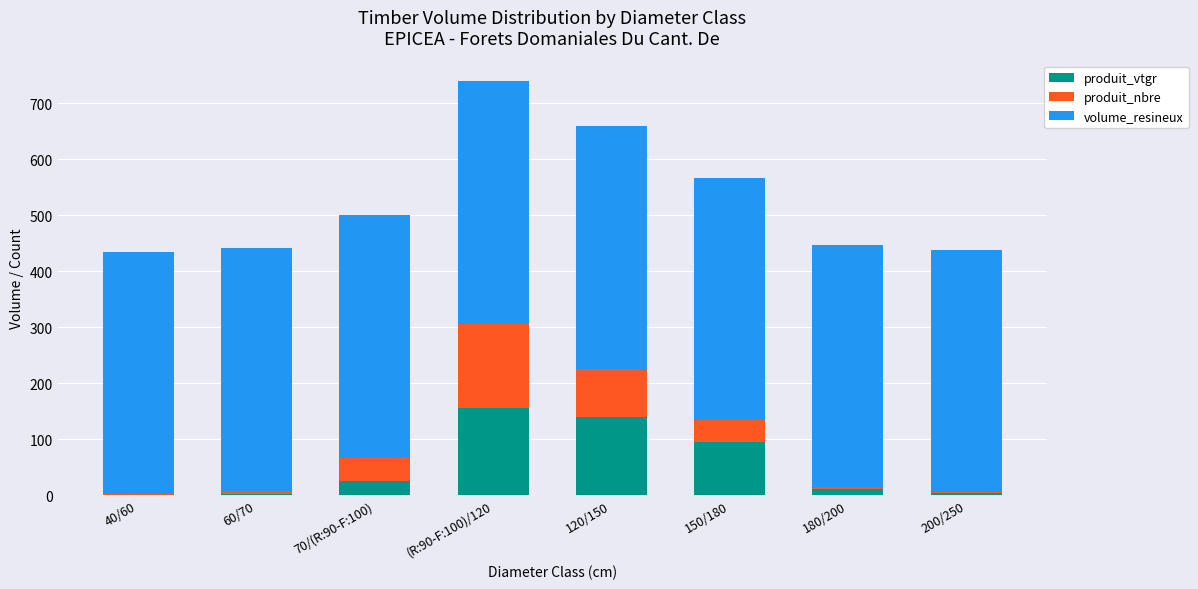

How many distinct data groups are displayed?

3